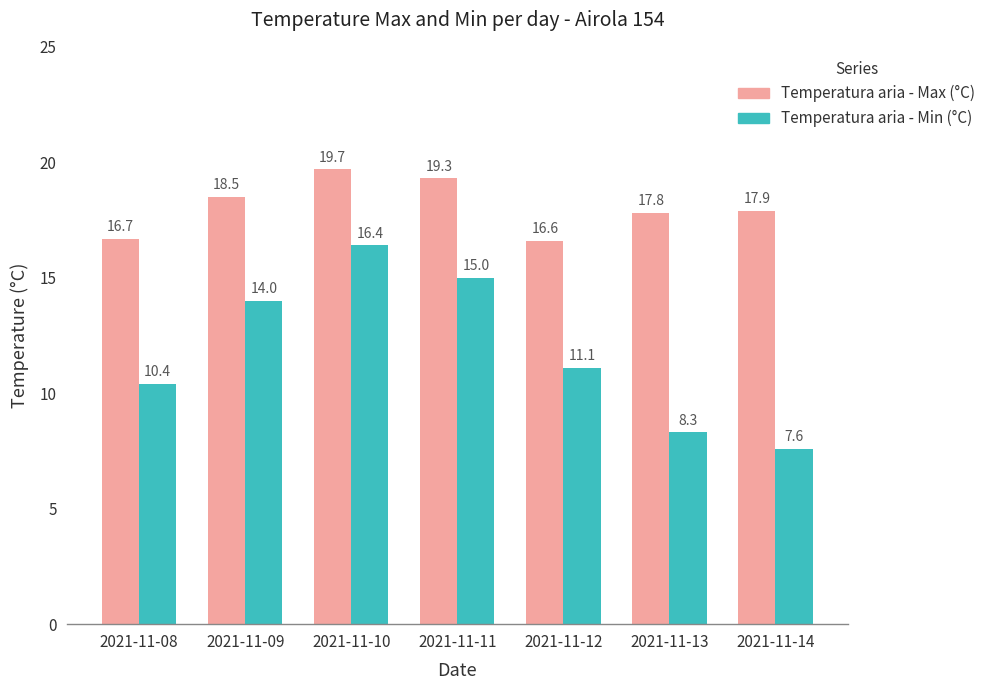

List the series in order of their peak value, highest first.

Temperatura aria - Max (°C), Temperatura aria - Min (°C)